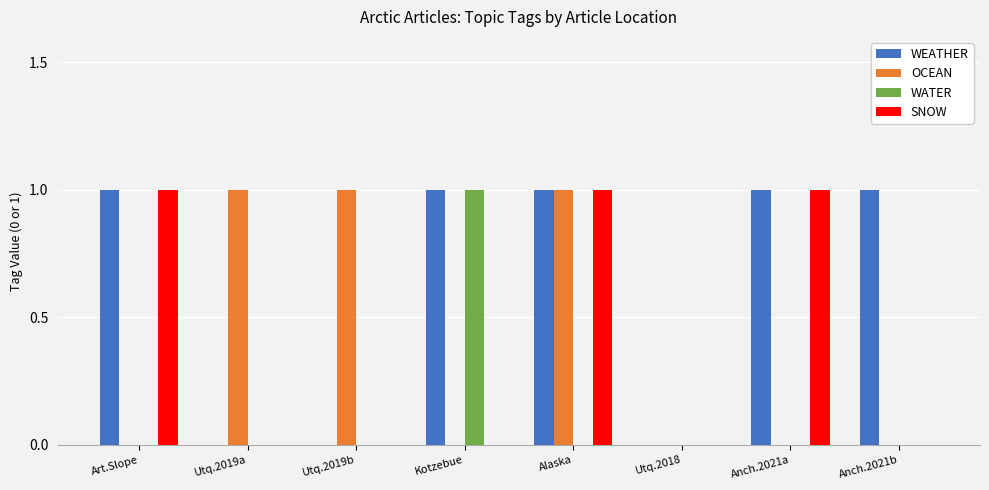

At which category is the sum across all series the highest?

Alaska